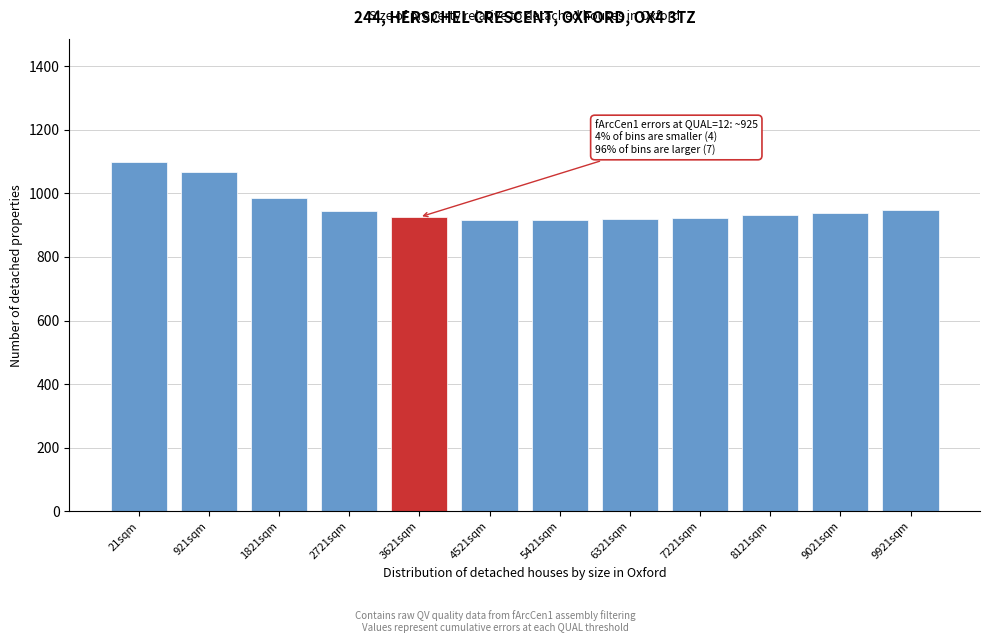

Which has a higher value, 921sqm or 1821sqm?

921sqm